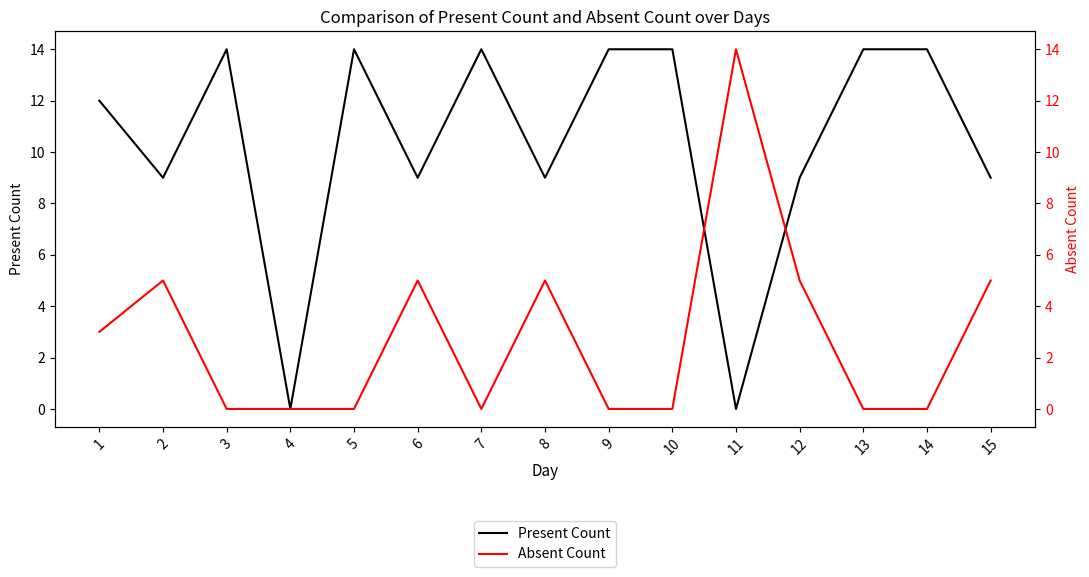

After their last crossing, which series has the higher values: Absent Count or Present Count?

Present Count